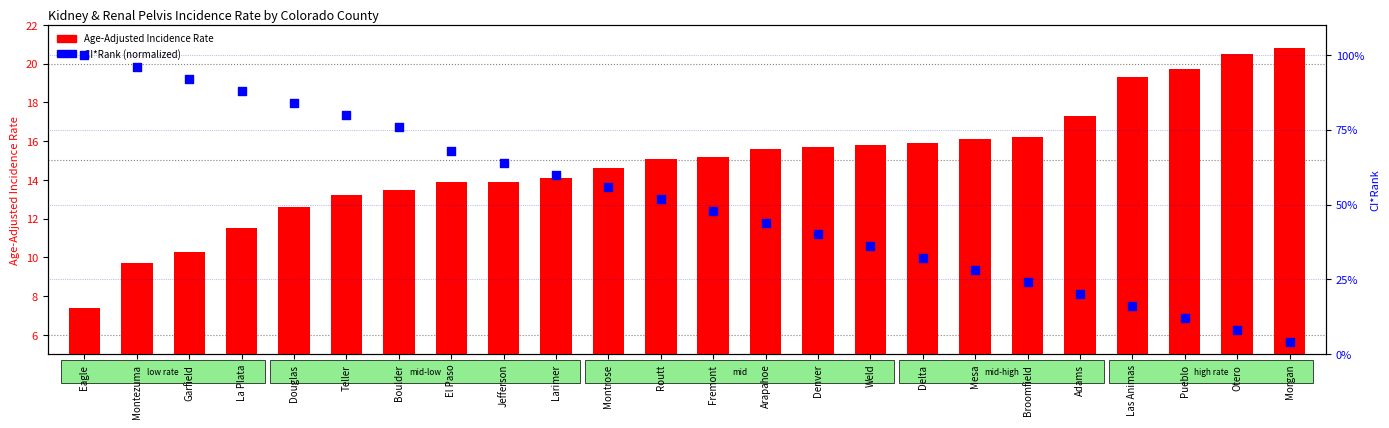

At how many categories does at least one series exceed 25?

18